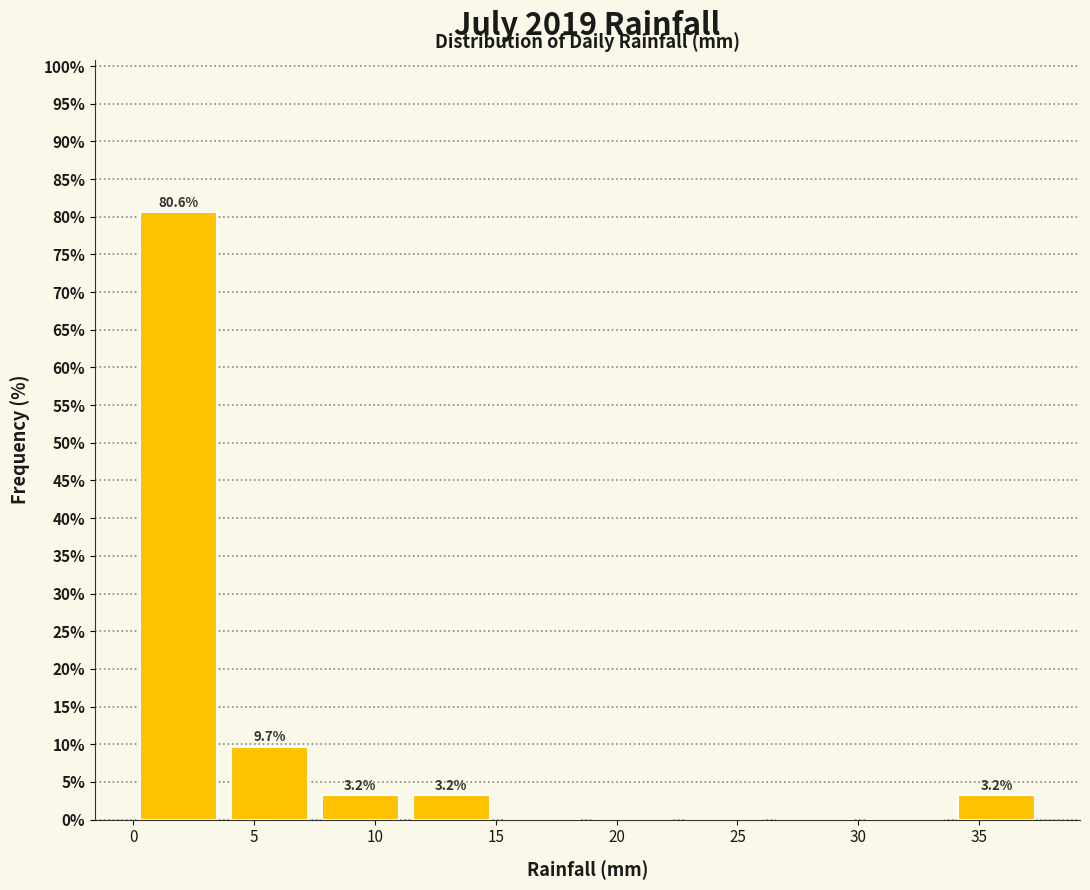

Which range on the x-axis has the tallest bar?

0.0 to 4.0